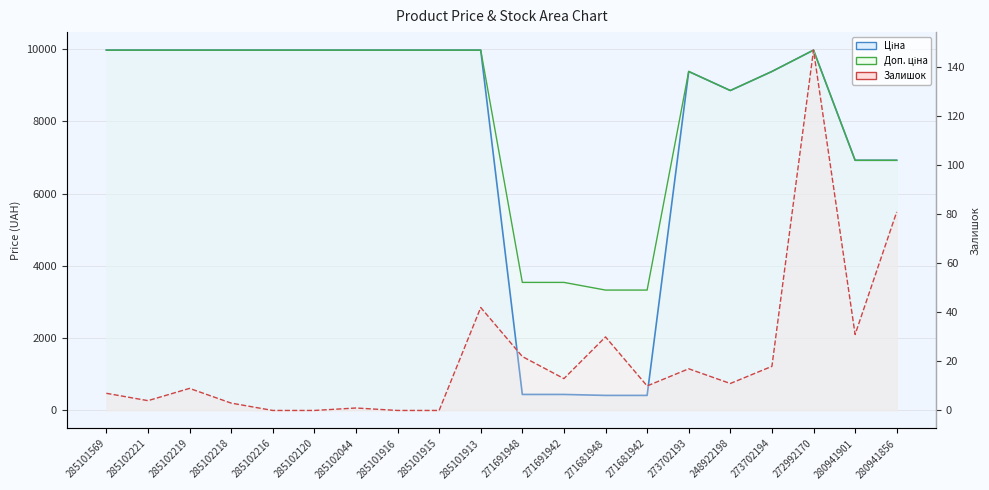

What is the average value of the Доп. ціна series?

8247.8